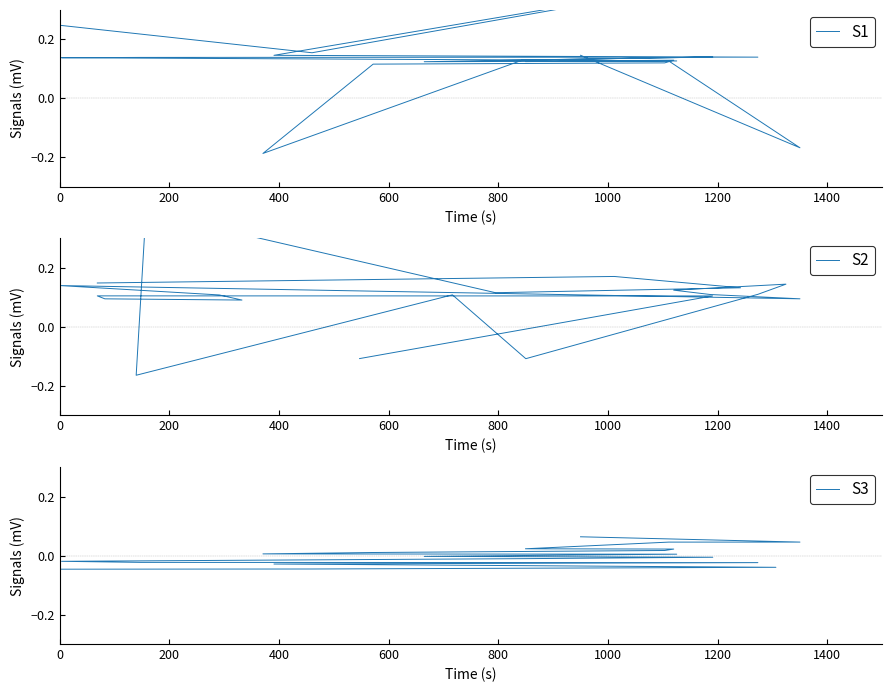

True or false: S1 has more than 2 interior local peaks.

True